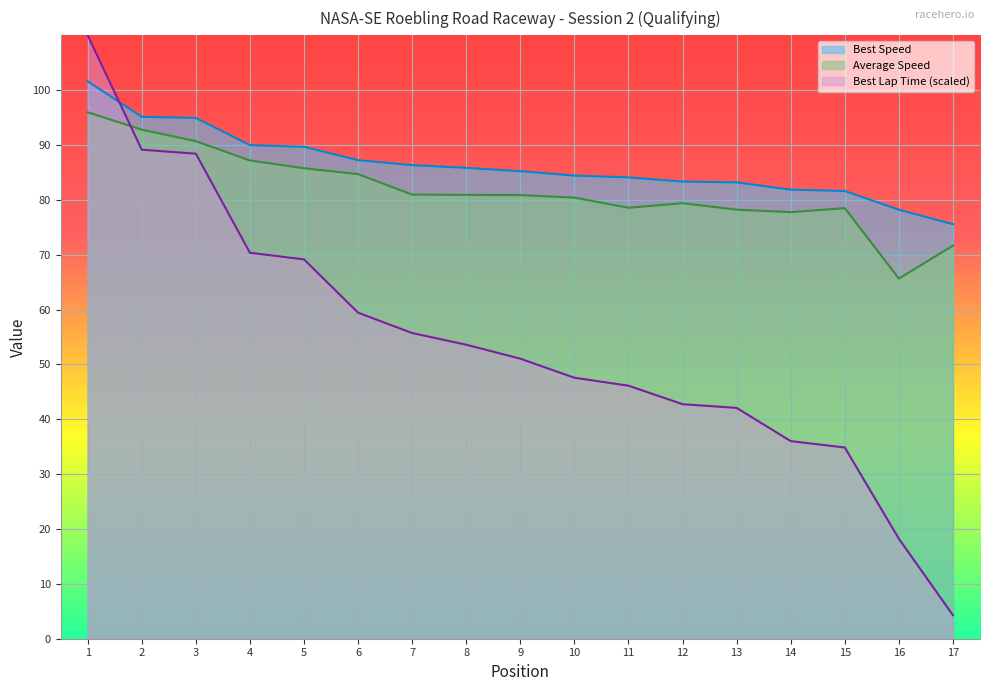

What is the minimum value shown in the chart?

4.3